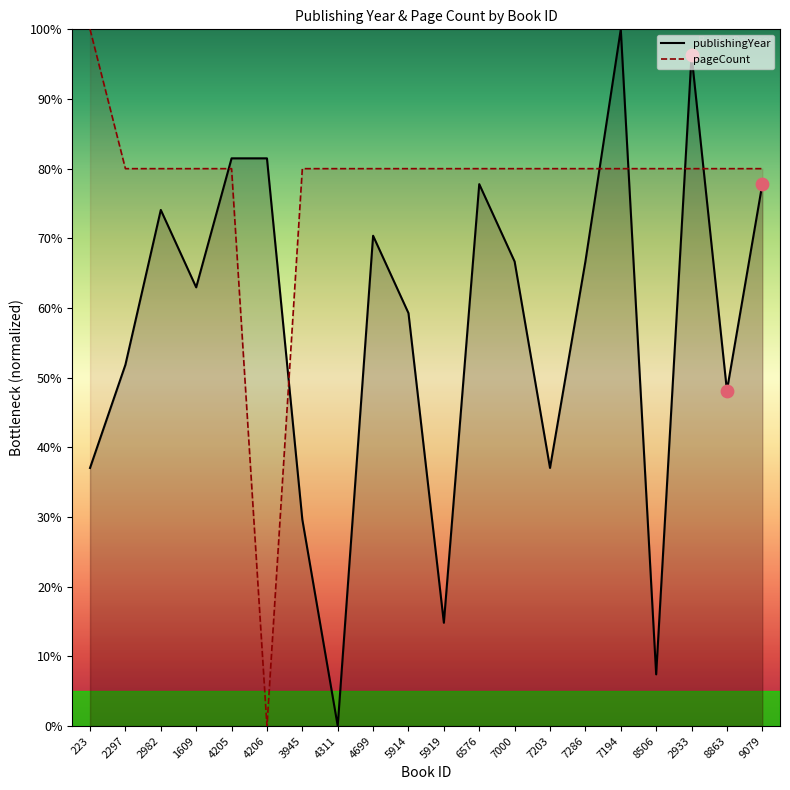

What are all the series names shown in the legend?

publishingYear, pageCount